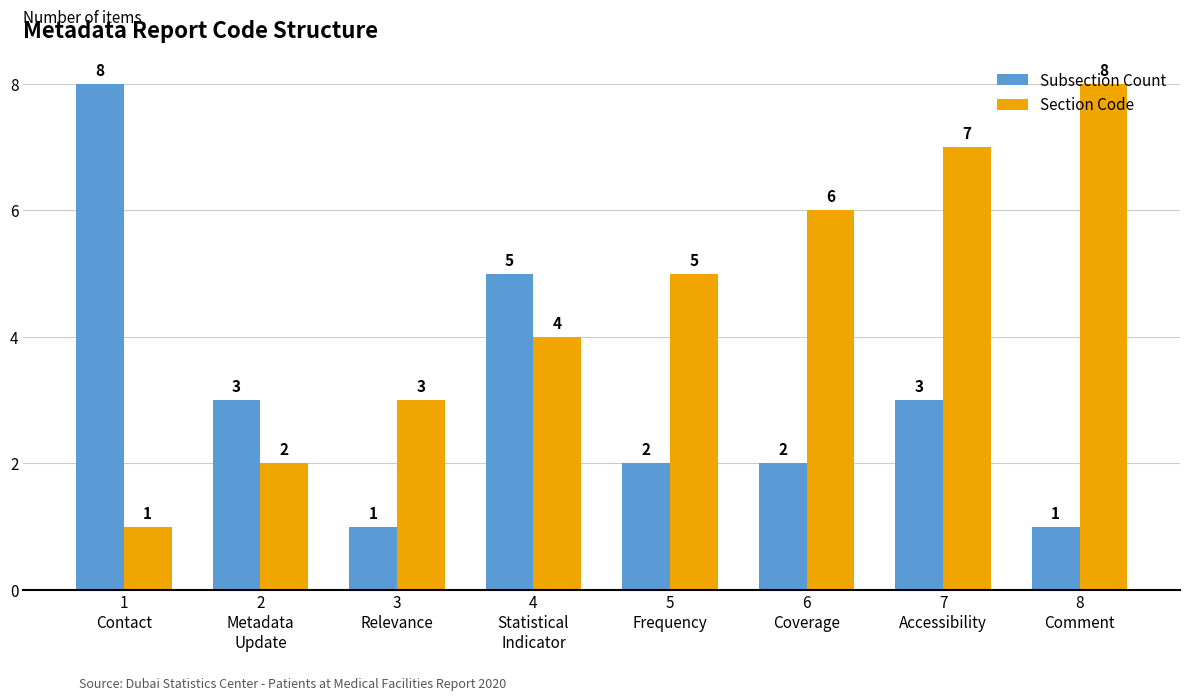

How many data points in Subsection Count are less than 3?

4